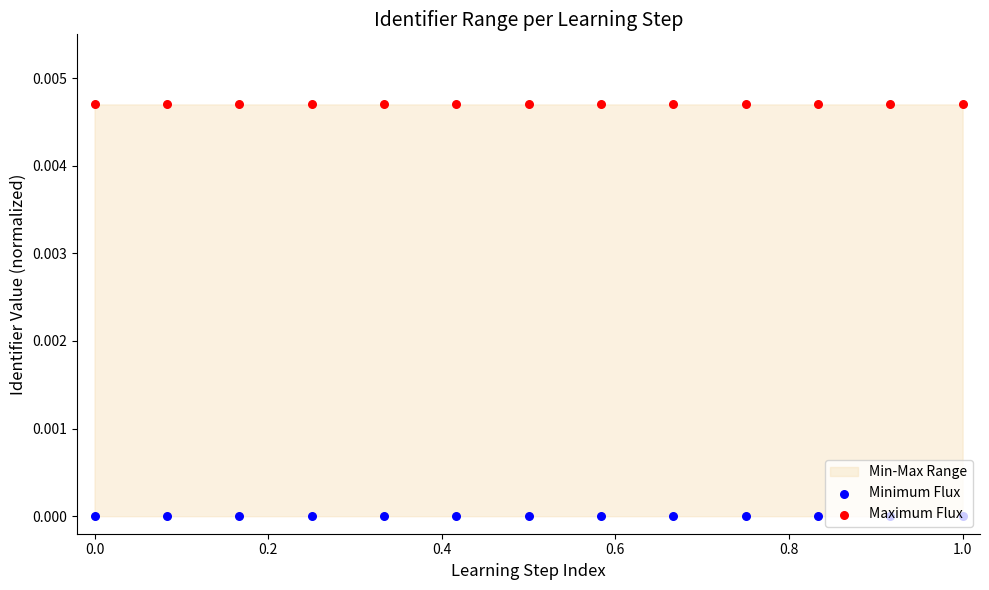

At which category is the sum across all series the highest?

1.0